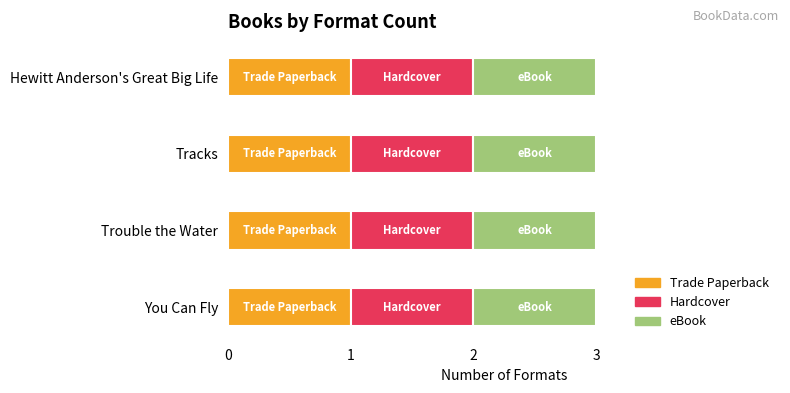

At which category is the sum across all series the highest?

You Can Fly